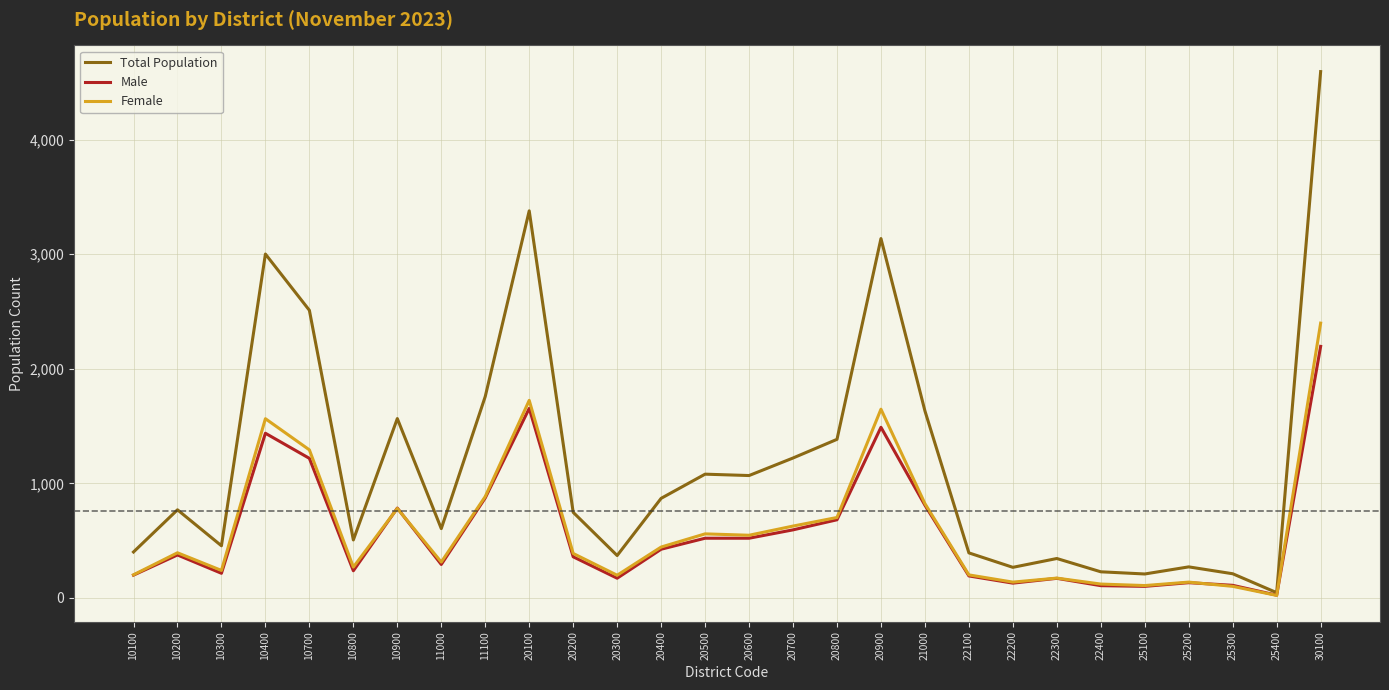

What value does the Total Population series have at 10800, to the nearest 100?

500